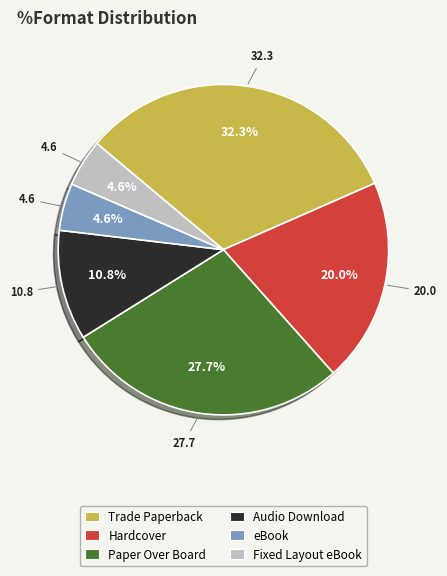

Combined, do Trade Paperback and eBook account for over 50%?

No